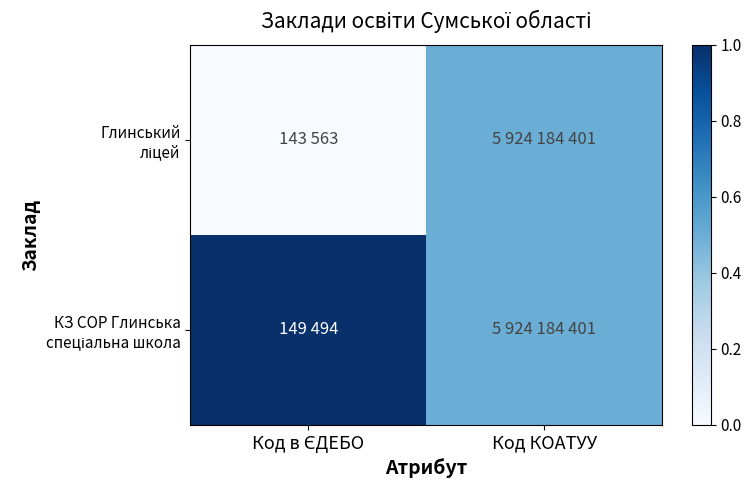

List the series in order of their overall mean, lowest first.

Глинський ліцей, КЗ СОР Глинська спеціальна школа